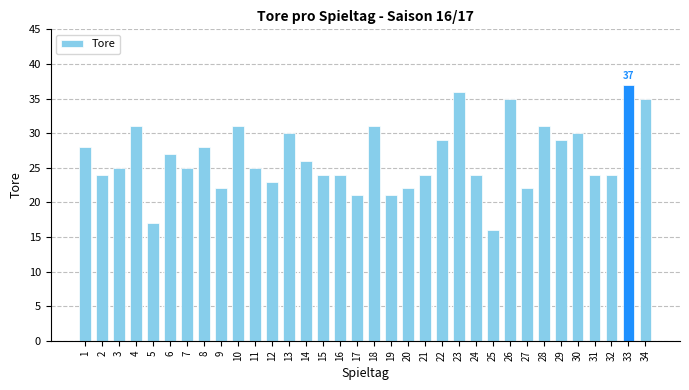

At which category does the chart reach its minimum across all series?

25